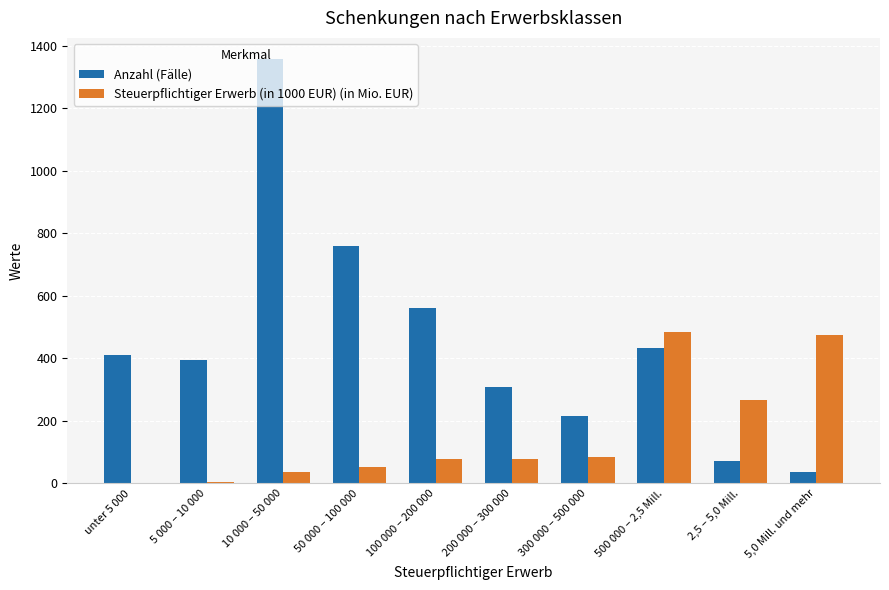

What is the highest value of the Steuerpflichtiger Erwerb (in 1000 EUR) (in Mio. EUR) series?

484.1